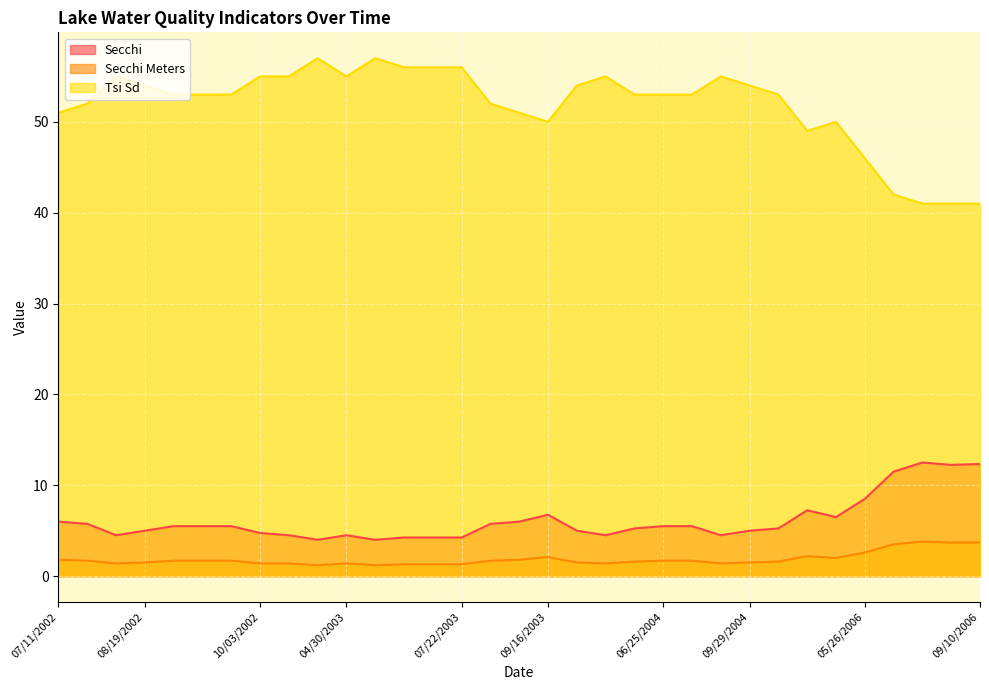

What is the label of the 6th point from the left?

09/11/2002